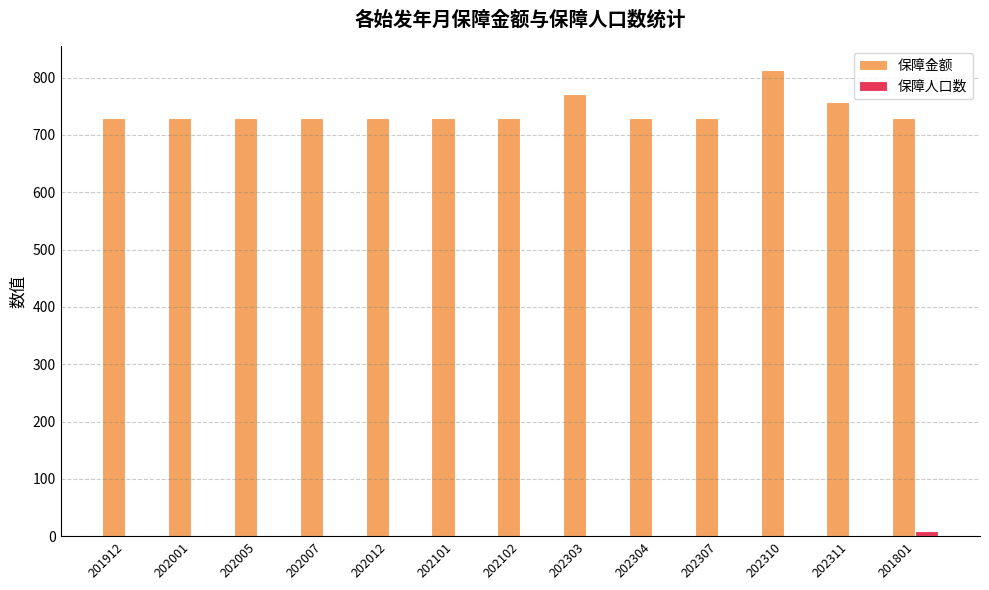

Are the bars horizontal?

No